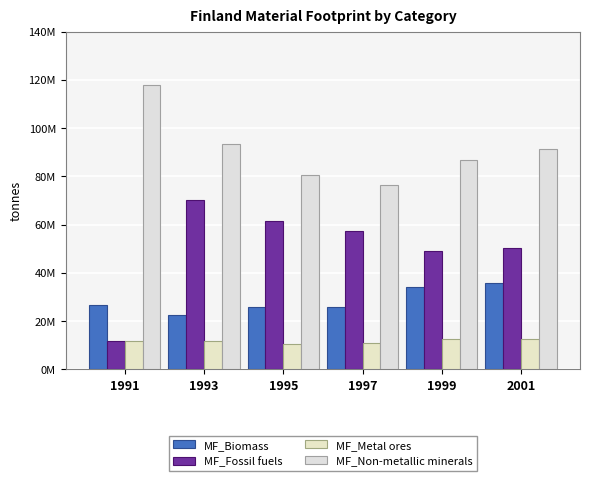

List the labels in order of MF_Non-metallic minerals value, largest first.

1991, 1993, 2001, 1999, 1995, 1997